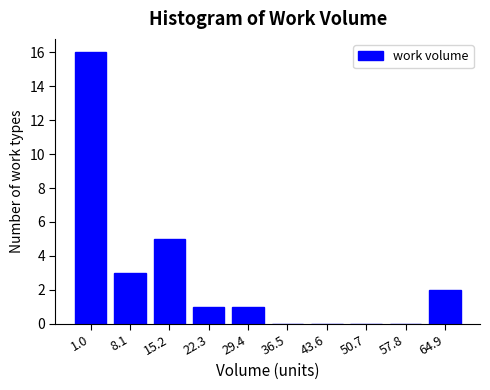

Reading right to left, transcribe all the data shown in this chart.

64.9=2	57.8=0	50.7=0	43.6=0	36.5=0	29.4=1	22.3=1	15.2=5	8.1=3	1.0=16